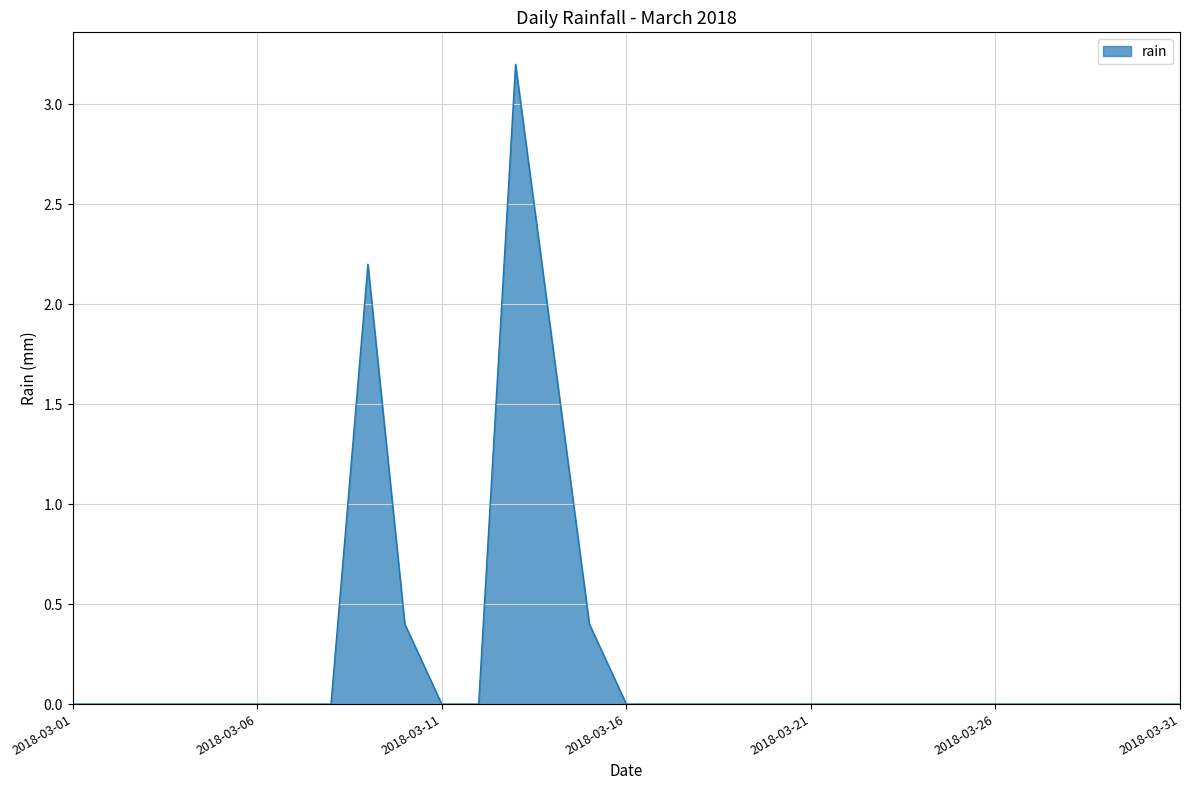

What is the difference between the maximum and minimum values?

3.2